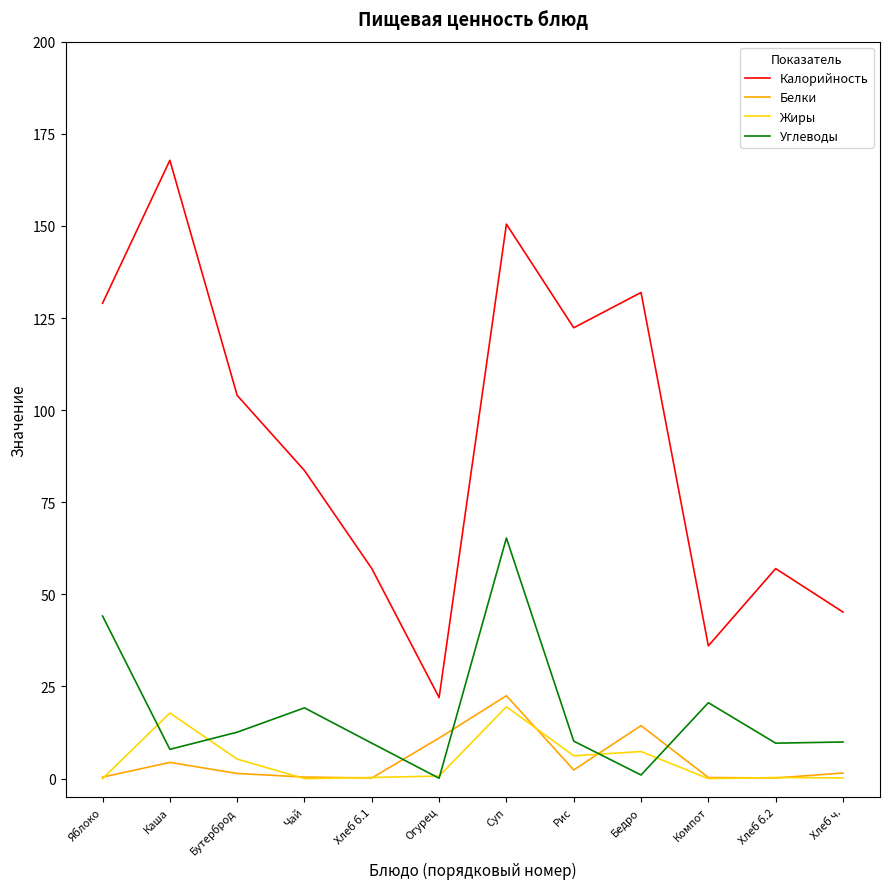

Which series has the largest range (max minus min)?

Калорийность